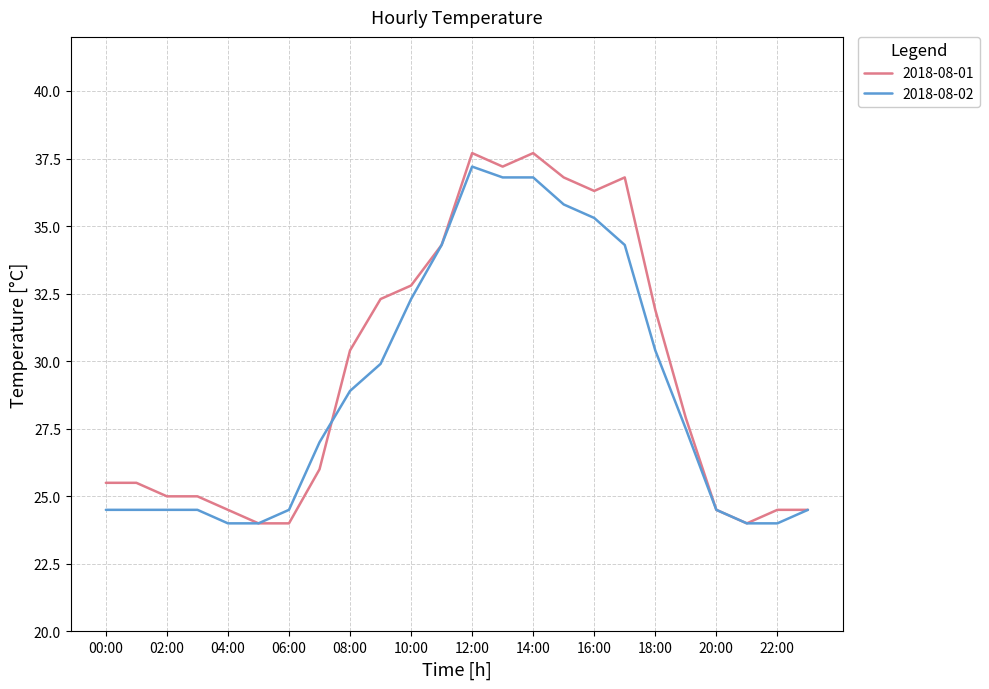

What is the minimum value for 2018-08-02?

24.0